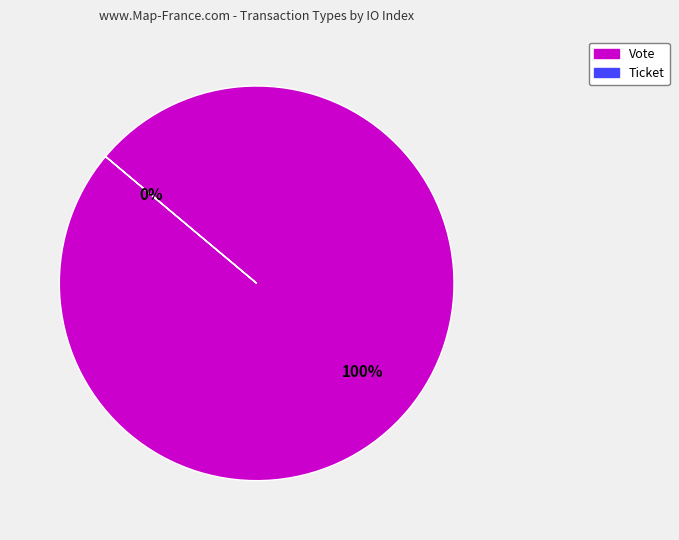

The Ticket slice represents 1% of the pie. True or false?

False